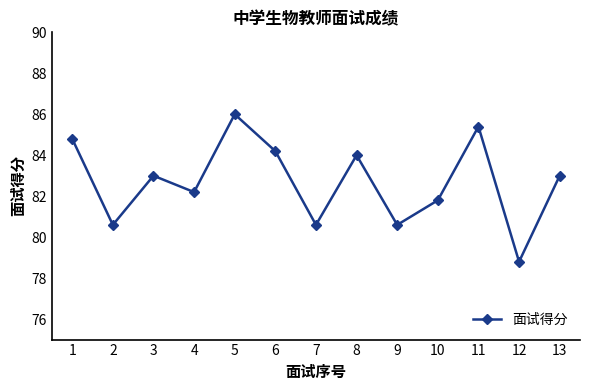

Is it true that the value at 1 is 84.8?

True